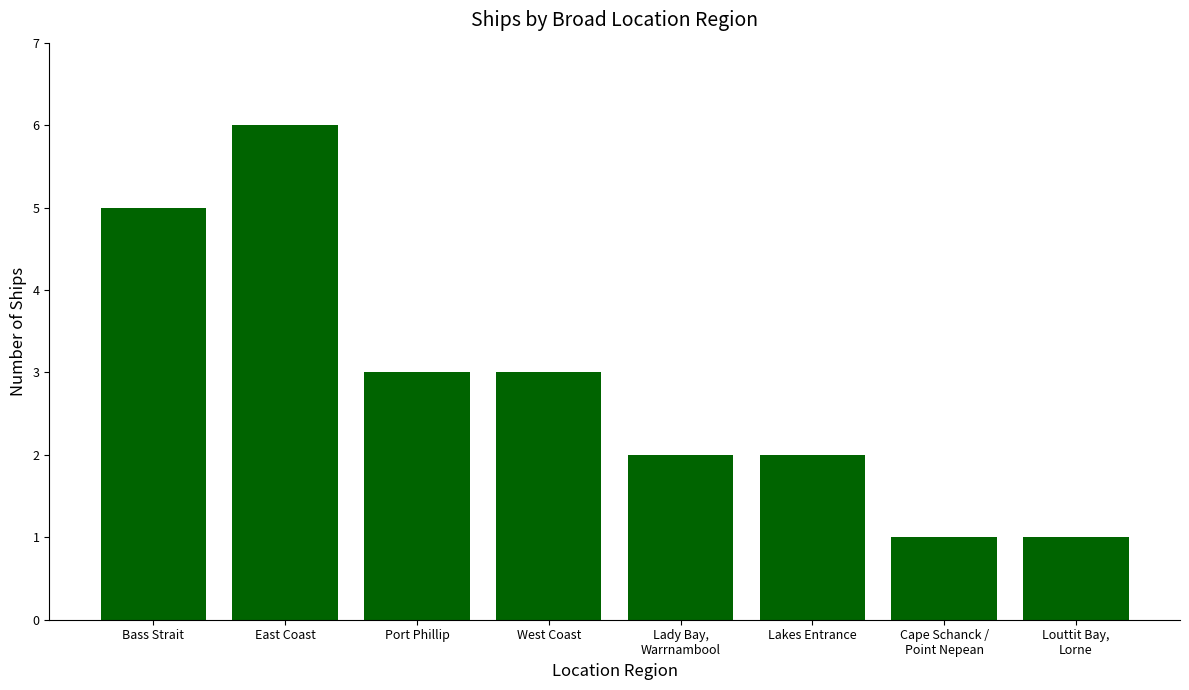

At which label does the data first exceed 3?

Bass Strait